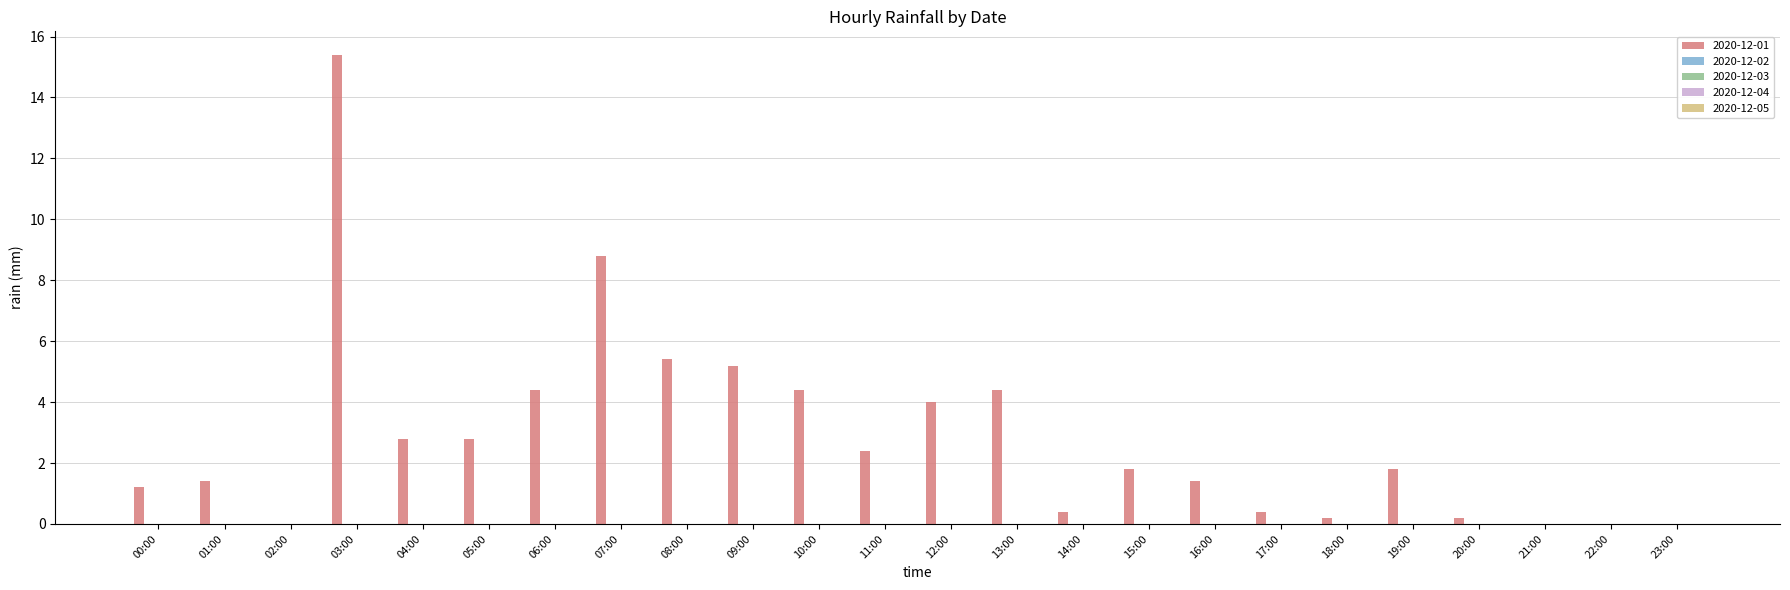

Are the bars horizontal?

No